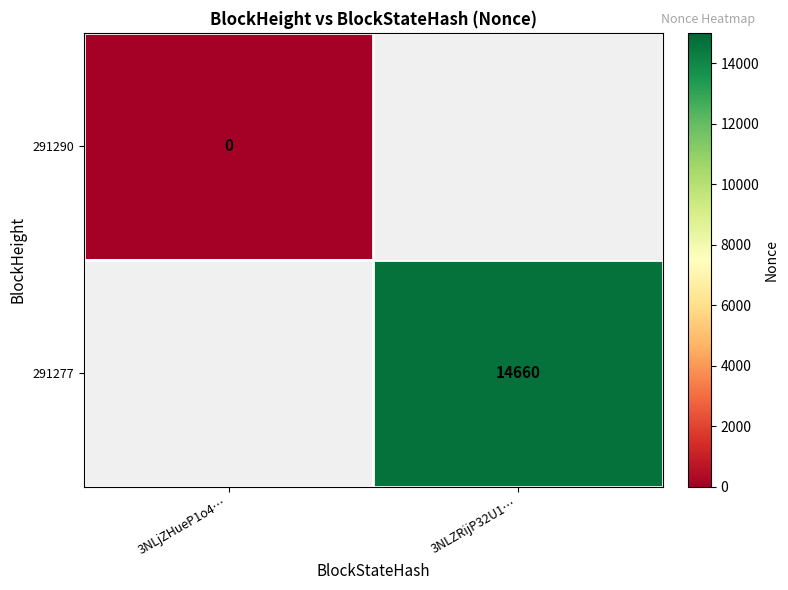

The value of 291277 at 3NLZRijP32U1… is 14660. True or false?

True